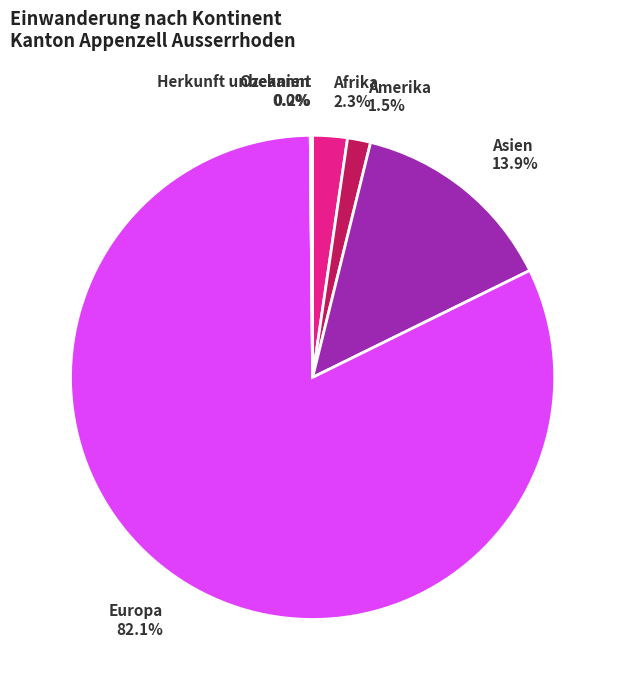

Is Europa the majority of the pie?

Yes